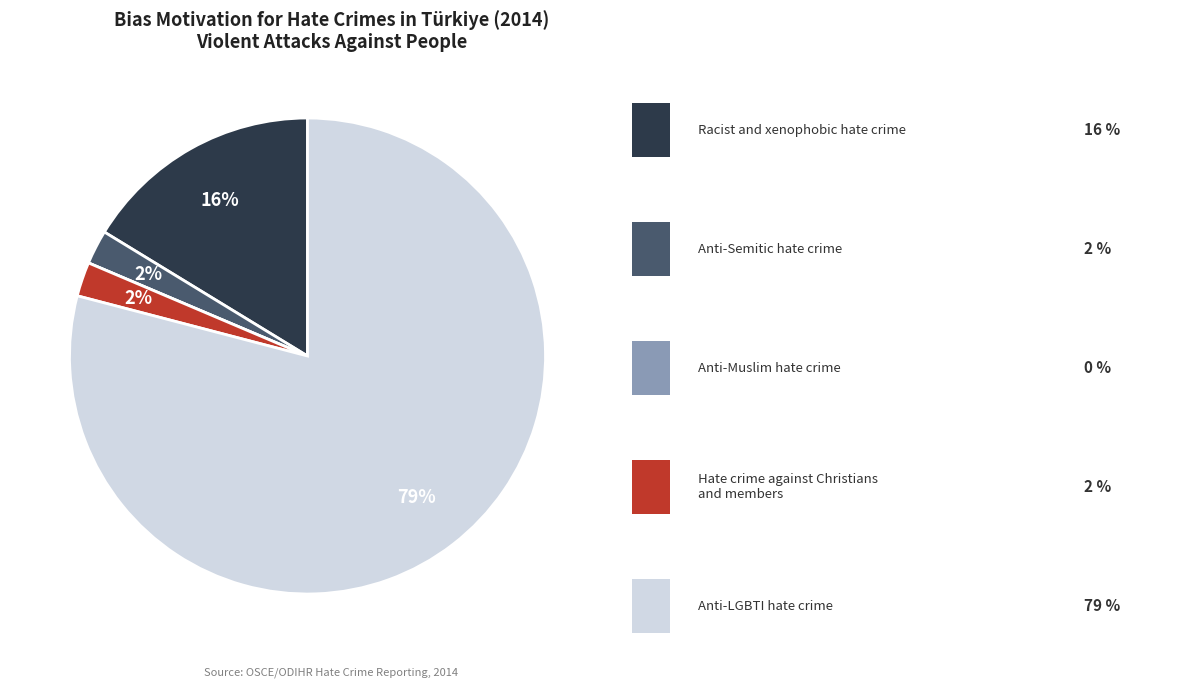

Does any single category account for the majority?

Yes